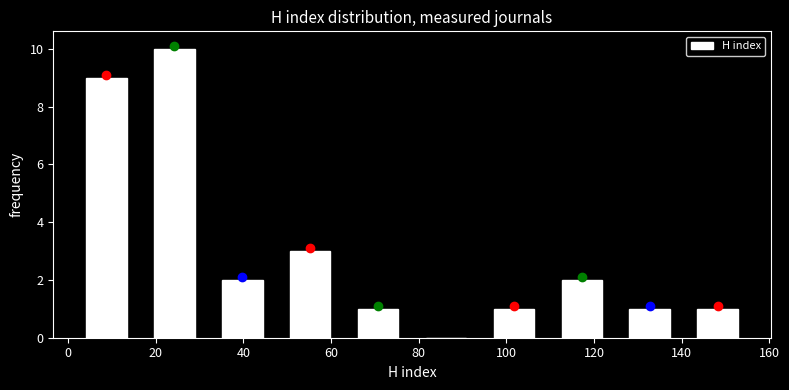

How tall is the bar that spans 109.5 to 125.0 on the x-axis? Neither the bar edges nor the heights are printed on the chart, so give them approximately, as read against the axes.

2